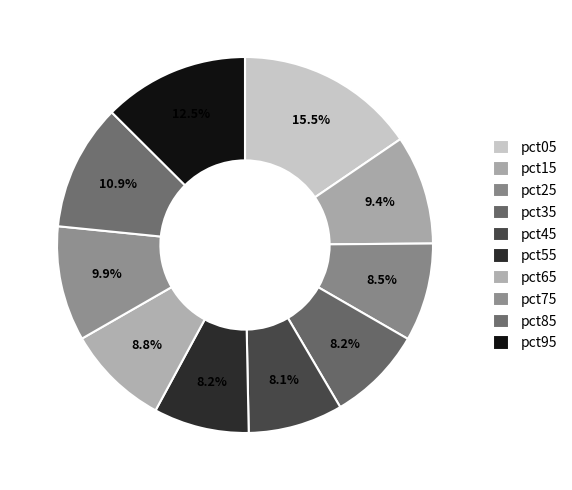

Rank the categories by value from highest to lowest.

pct05, pct95, pct85, pct75, pct15, pct65, pct25, pct35, pct55, pct45